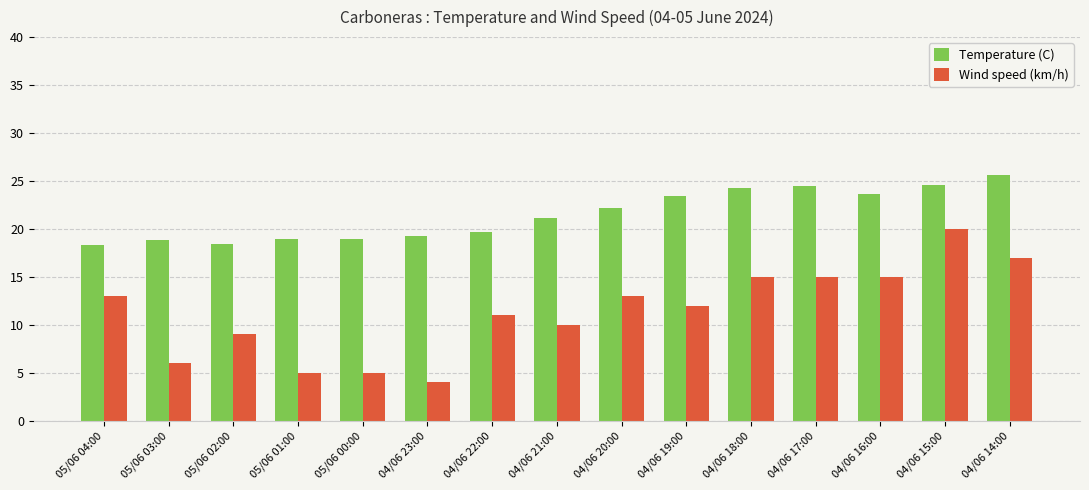

The Temperature (C) series shows 12.5 at 04/06 15:00. True or false?

False